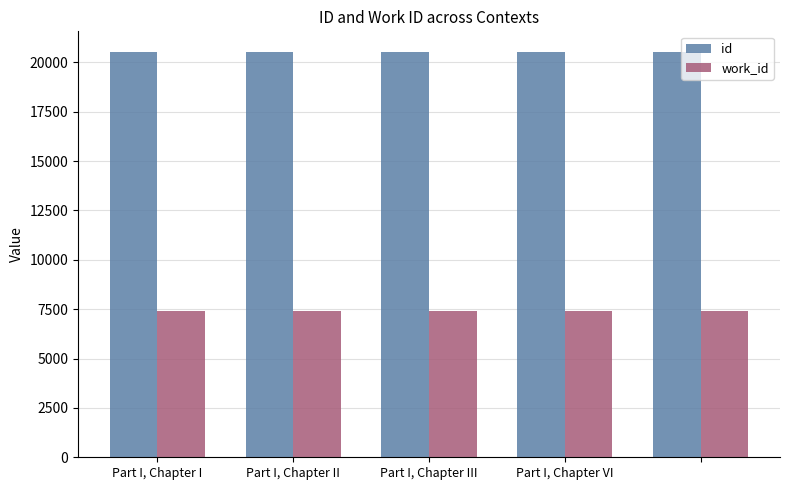

What is the maximum value shown in the chart?

20539